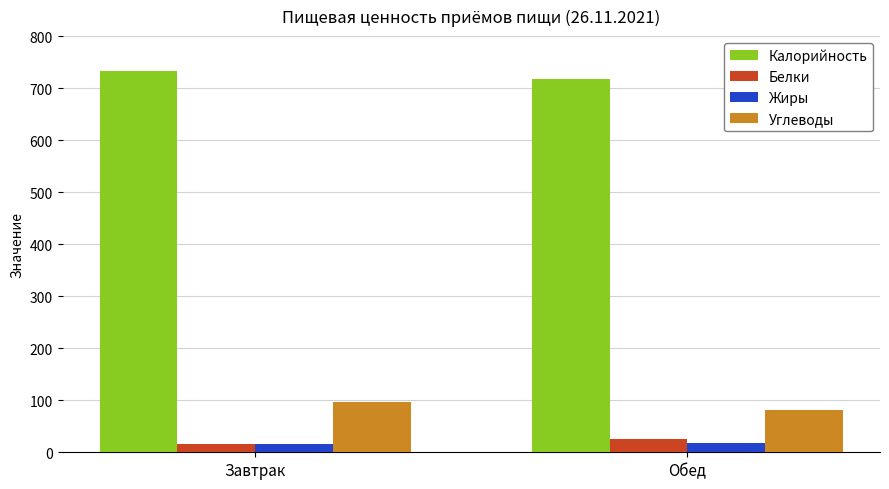

Which series has the largest total across all categories?

Калорийность